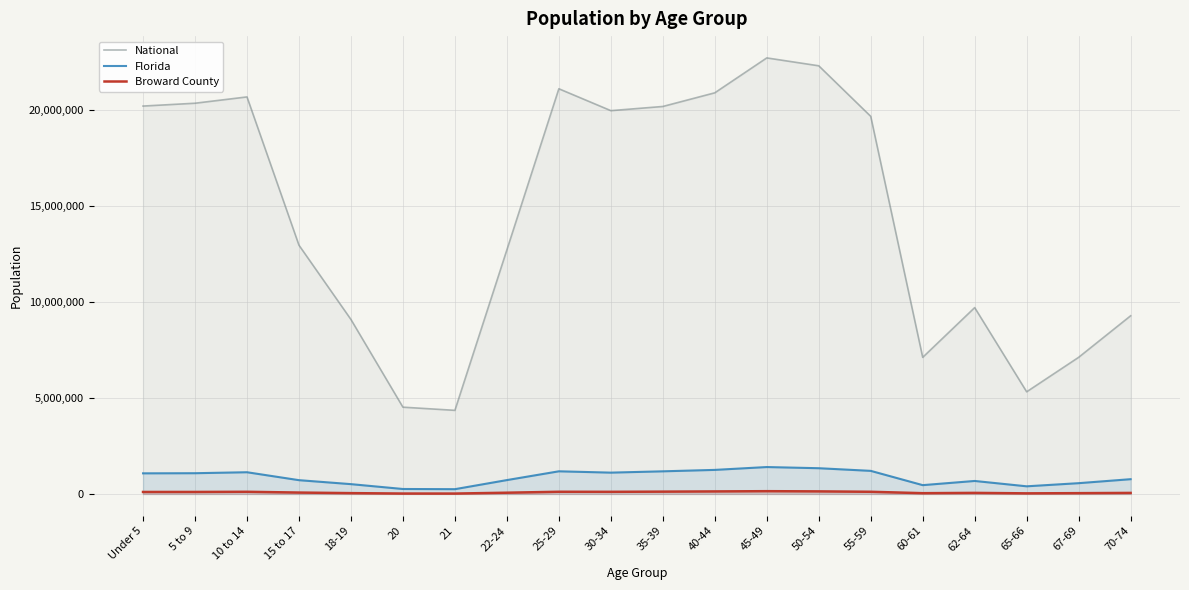

What is the difference between the highest and lowest values at 21?

4334444